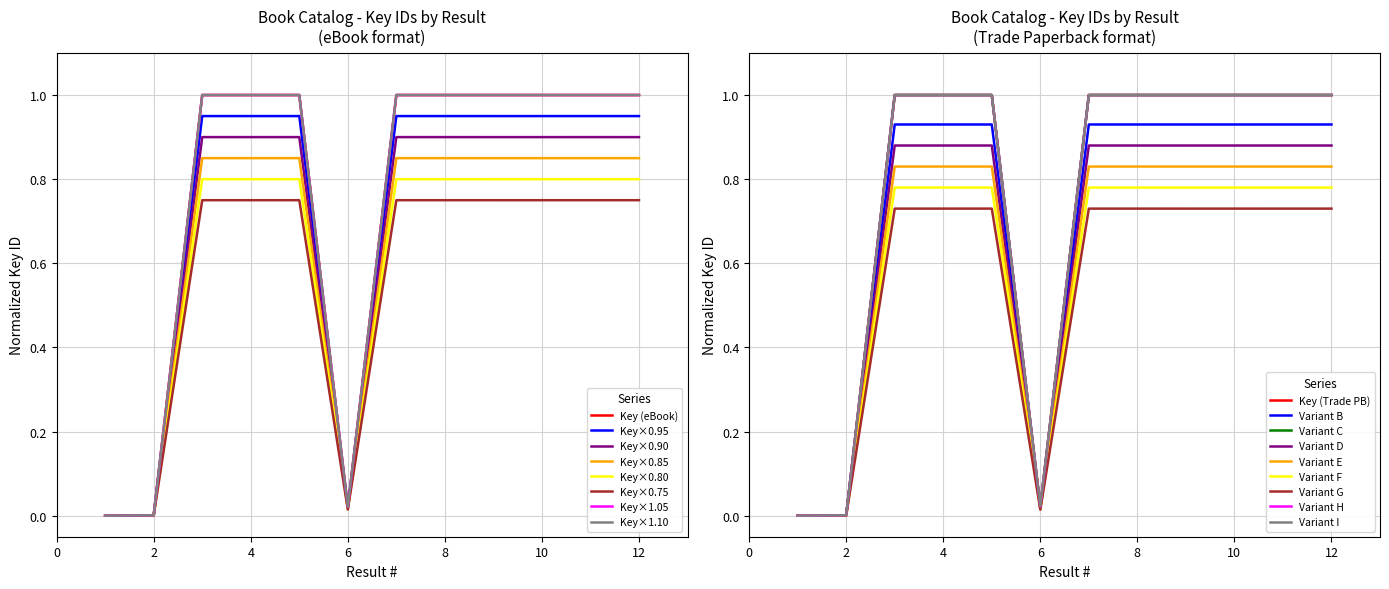

The chart shows a value of 0.0 at 6. True or false?

True